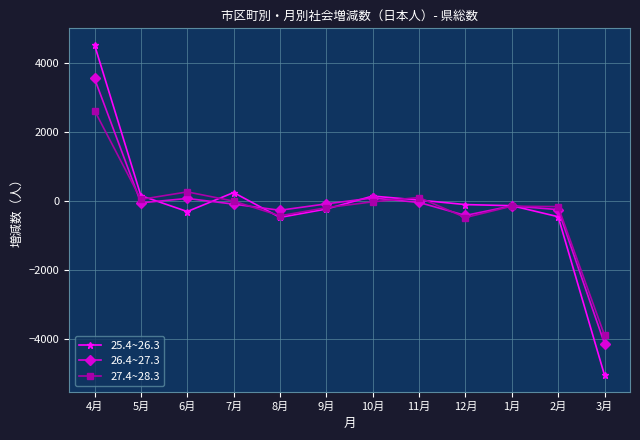

Rank the series at 4月 from highest to lowest value.

25.4~26.3, 26.4~27.3, 27.4~28.3